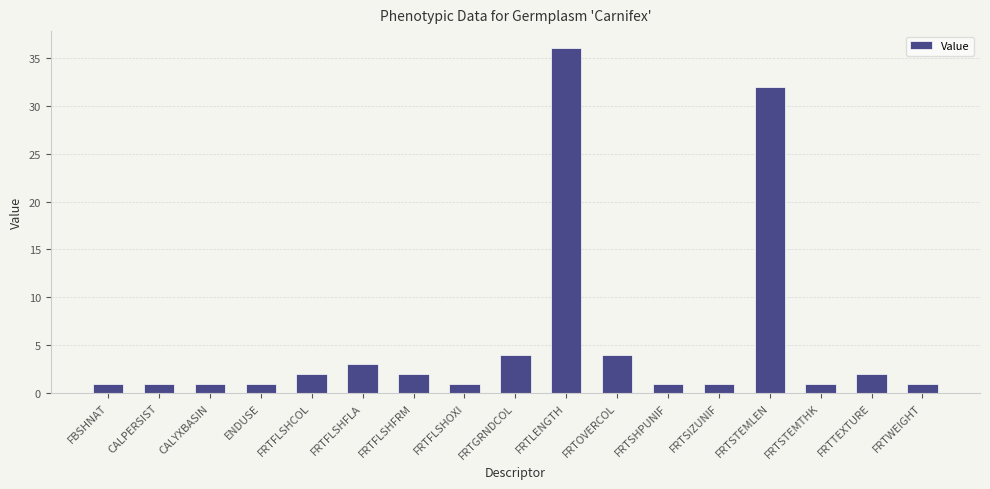

What is the greatest value displayed?

36